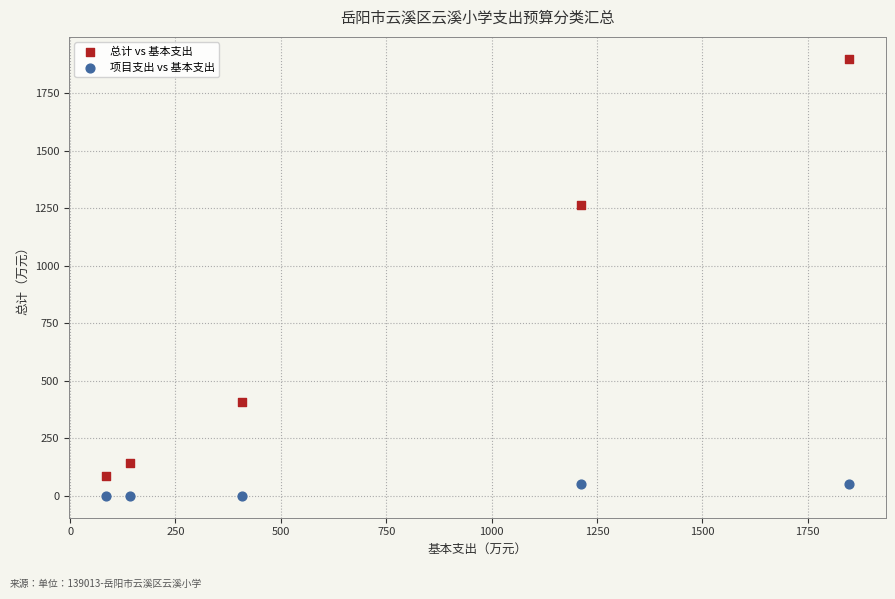

Across all data points, what is the average Y value?

390.7